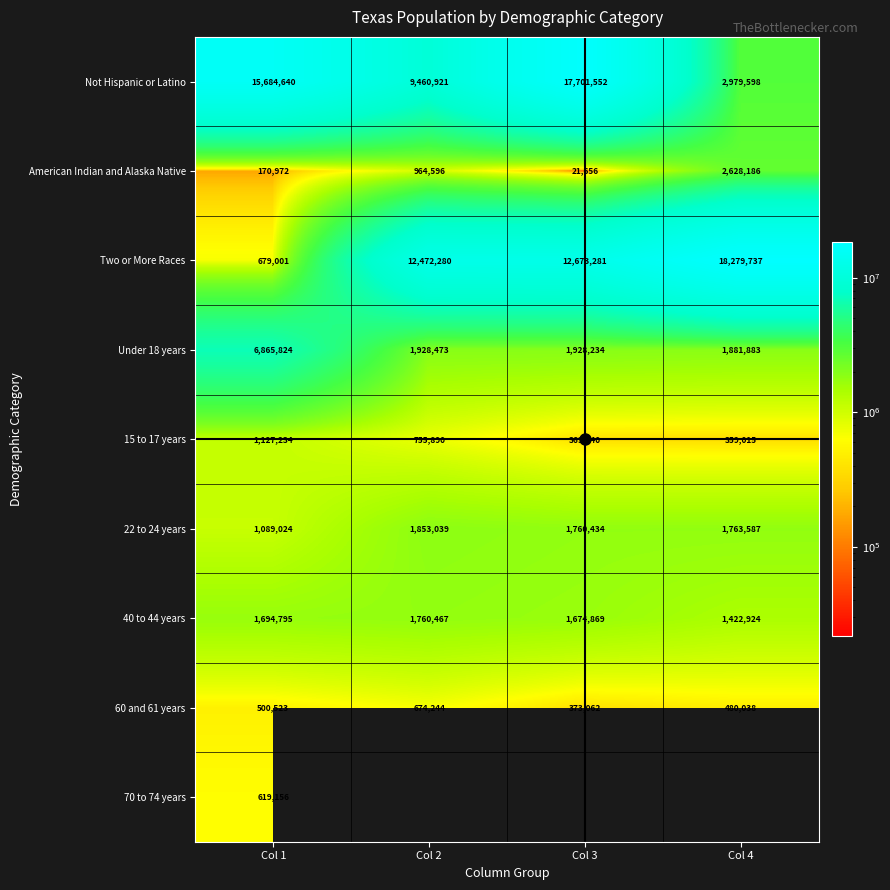

The value of 22 to 24 years at Col 2 is 2724593.0. True or false?

False